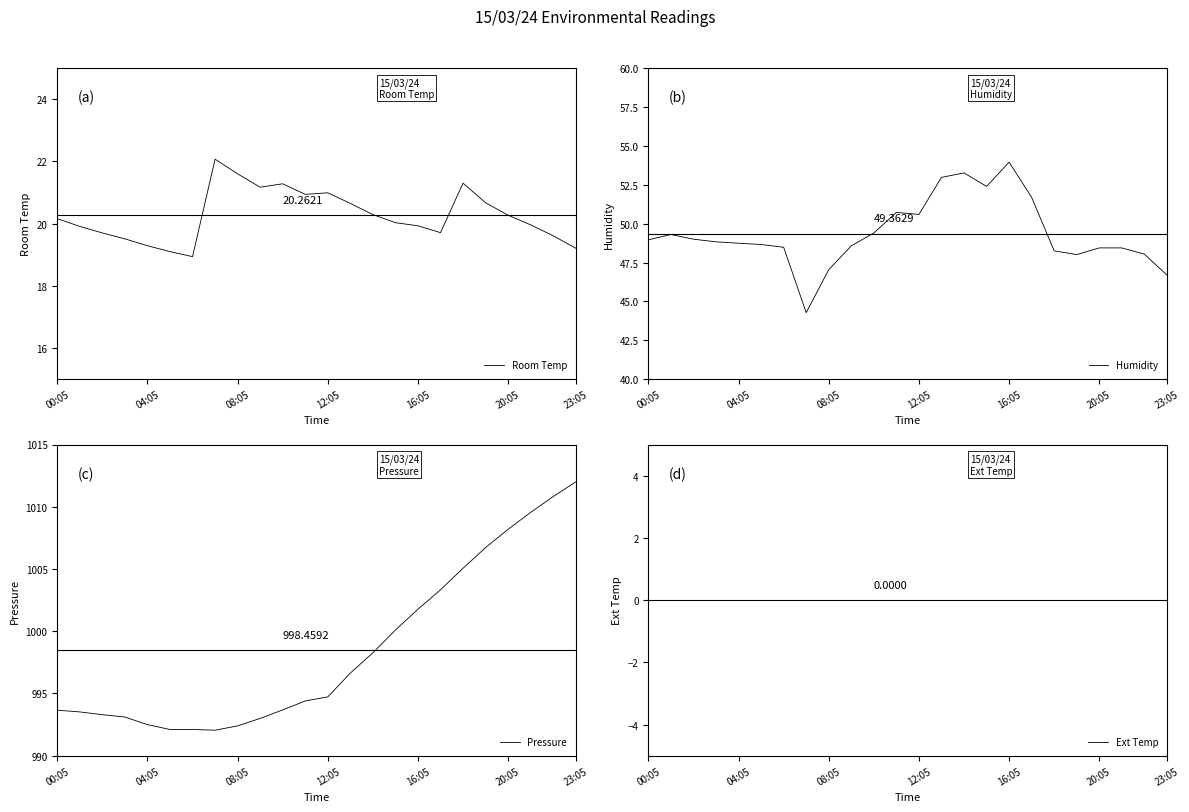

Reading left to right, list all the values displayed in this chart.

Room Temp: 20.2	19.9	19.7	19.5	19.3	19.1	18.9	22.1	21.6	21.2	21.3	20.9	21.0	20.6	20.3	20.0	19.9	19.7	21.3	20.7	20.3	20.0	19.6	19.2
Humidity: 49.0	49.3	49.0	48.8	48.7	48.7	48.5	44.3	47.0	48.6	49.4	50.7	50.6	53.0	53.3	52.4	54.0	51.7	48.2	48.0	48.4	48.4	48.0	46.7
Pressure: 993.7	993.5	993.3	993.1	992.5	992.1	992.1	992.0	992.4	993.0	993.7	994.4	994.7	996.6	998.3	1000.1	1001.8	1003.3	1005.1	1006.7	1008.2	1009.5	1010.8	1012.0
Ext Temp: 0.0	0.0	0.0	0.0	0.0	0.0	0.0	0.0	0.0	0.0	0.0	0.0	0.0	0.0	0.0	0.0	0.0	0.0	0.0	0.0	0.0	0.0	0.0	0.0